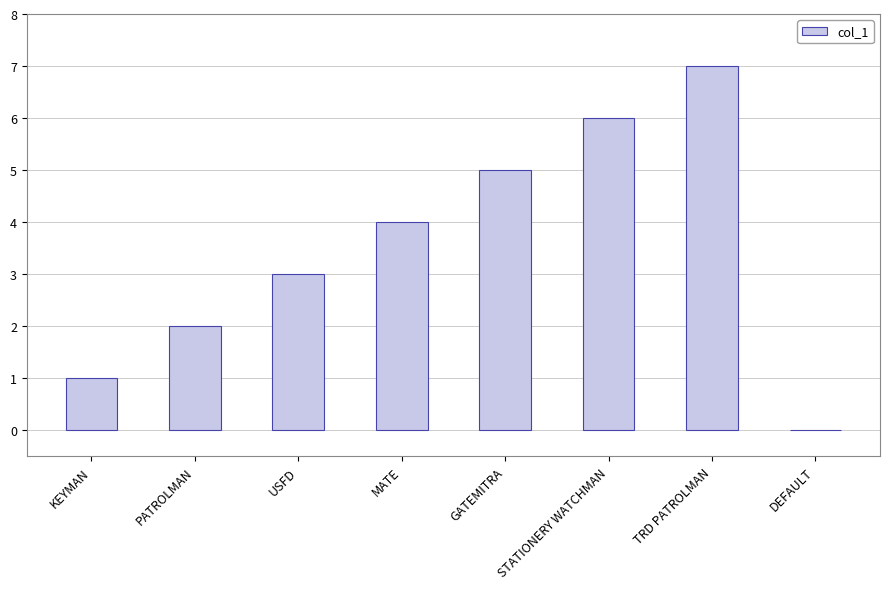

What is the difference between the values at USFD and KEYMAN?

2